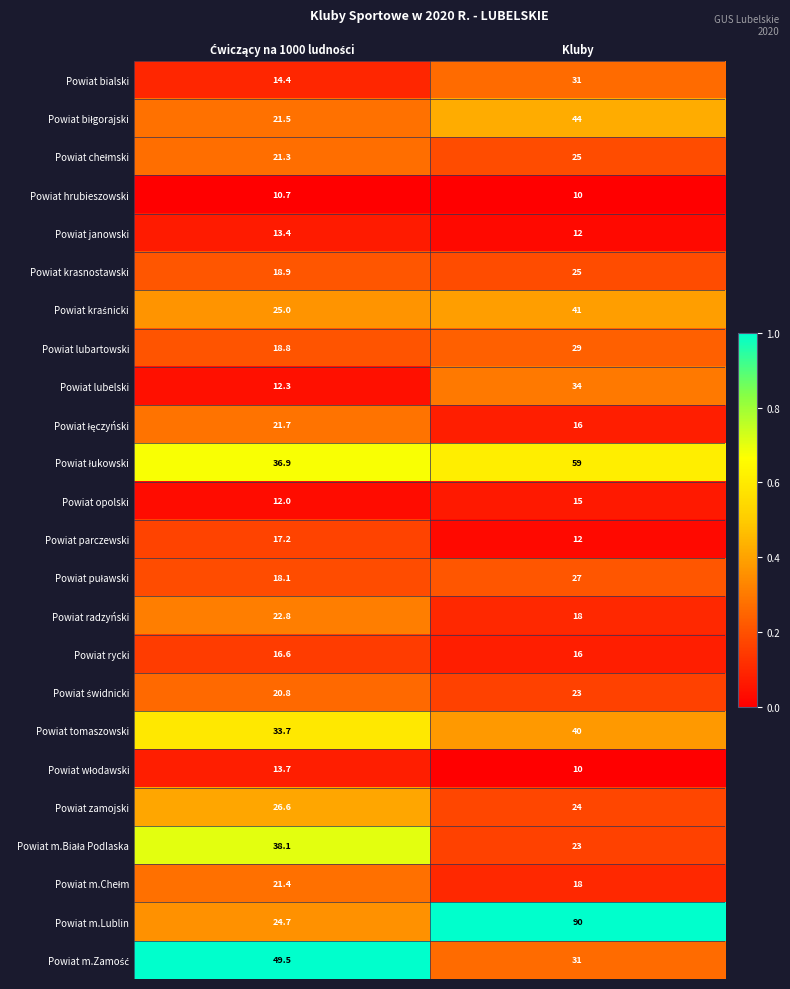

What is the difference between the maximum and minimum values in the Powiat radzyński series?

4.8